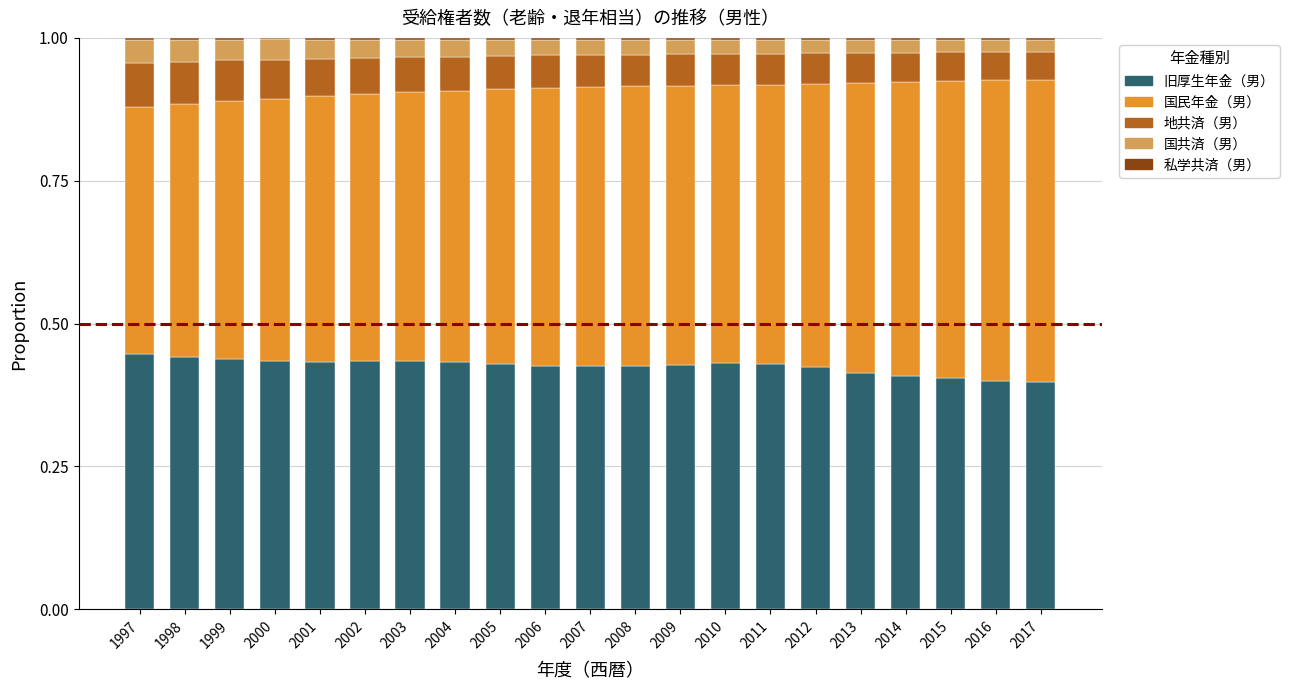

Count the number of data series in this chart.

5